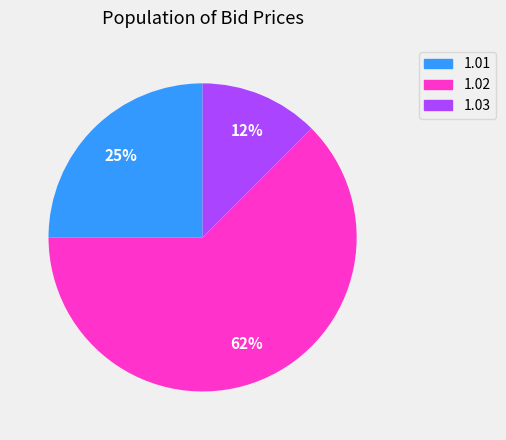

Is there any slice that represents more than half of the pie?

Yes